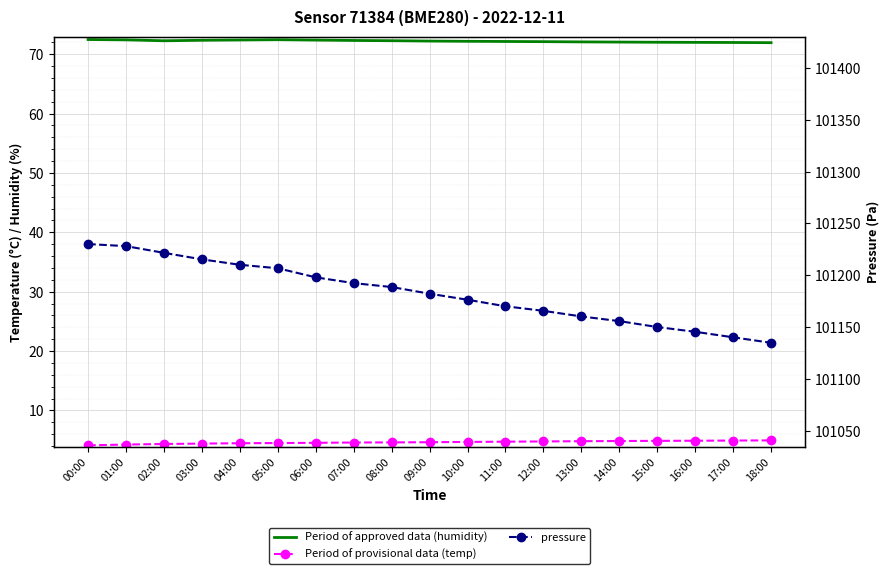

In humidity, how many points are lower than both neighbors (excluding endpoints)?

1